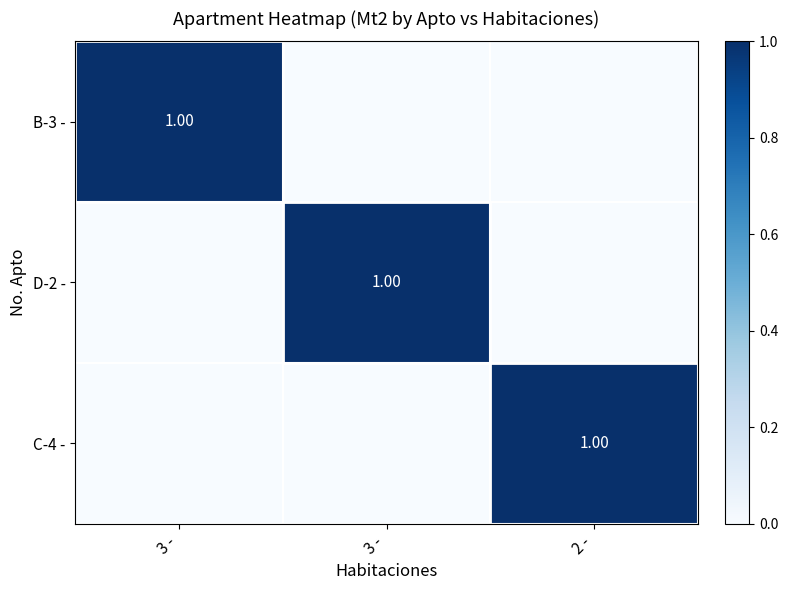

The D-2 - series shows -1 at 2 -. True or false?

False